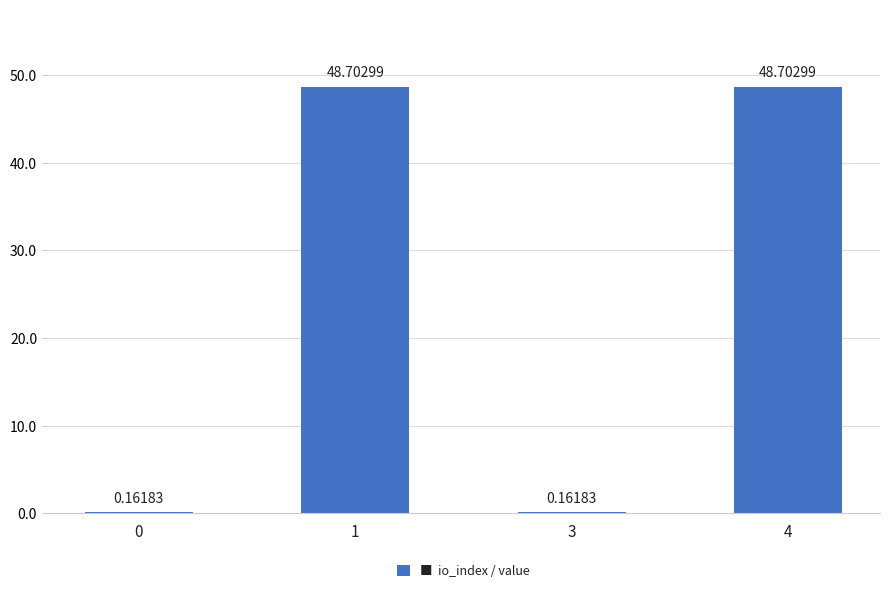

What is the sum of all values?

97.7